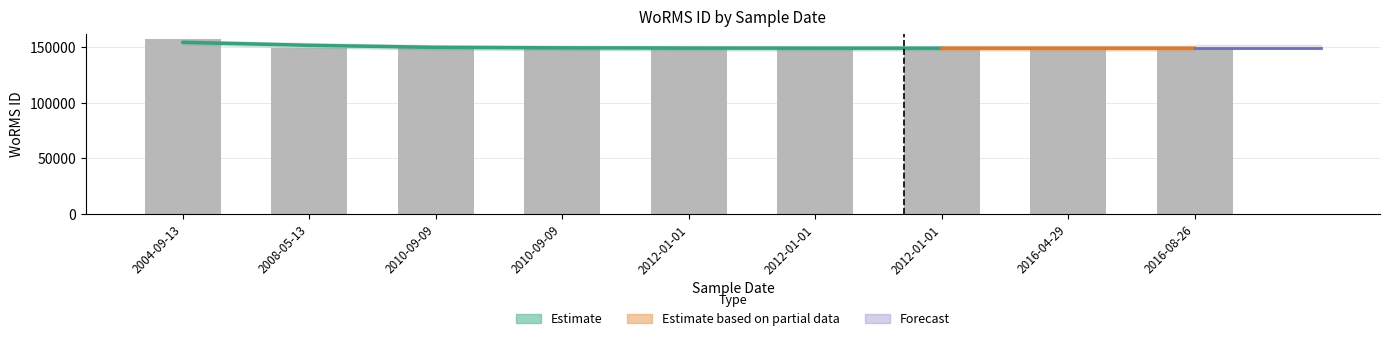

What is the sum of the values at 2012-01-01 and 2010-09-09?

298310